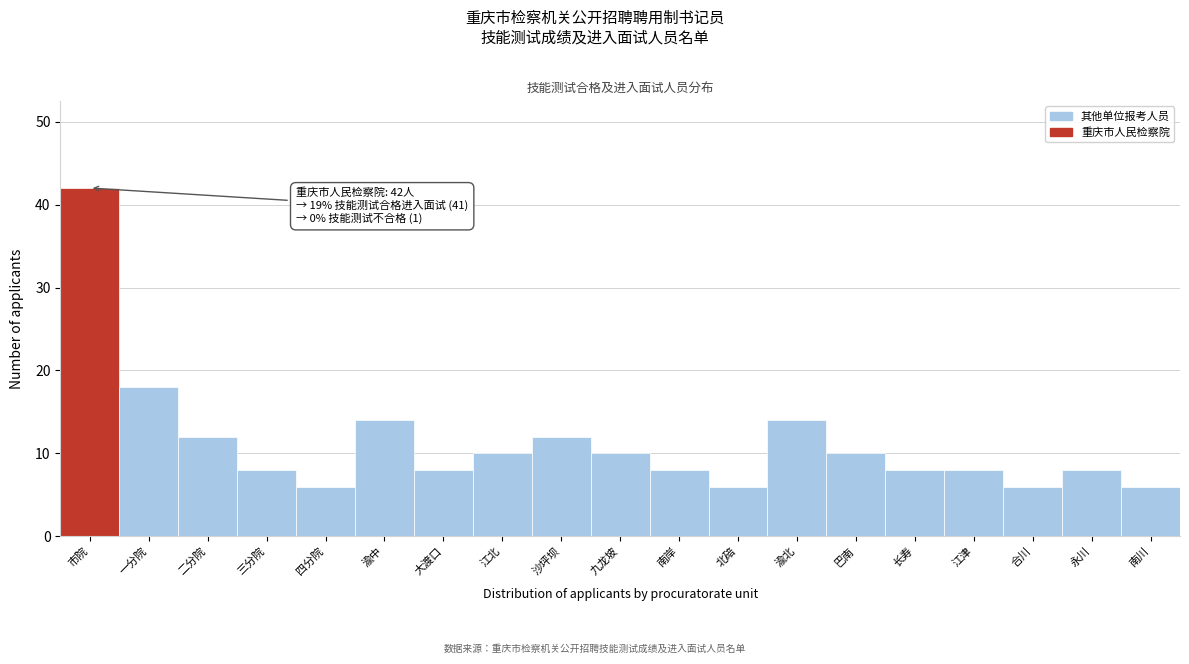

Reading right to left, list all the values displayed in this chart.

6	8	6	8	8	10	14	6	8	10	12	10	8	14	6	8	12	18	42